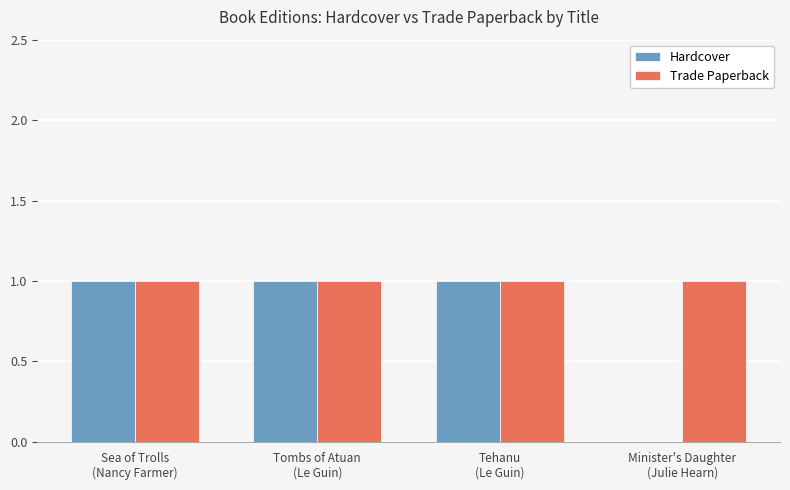

Which series has the largest total across all categories?

Trade Paperback